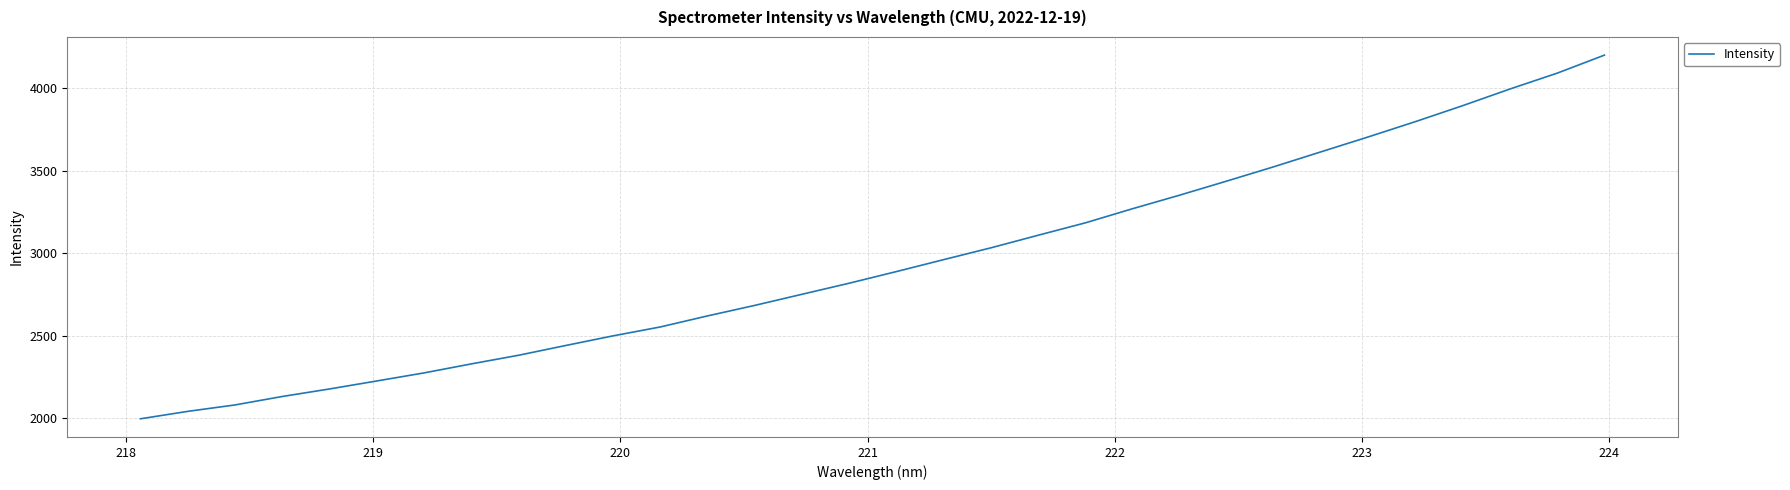

What is the smallest value displayed?

1995.5